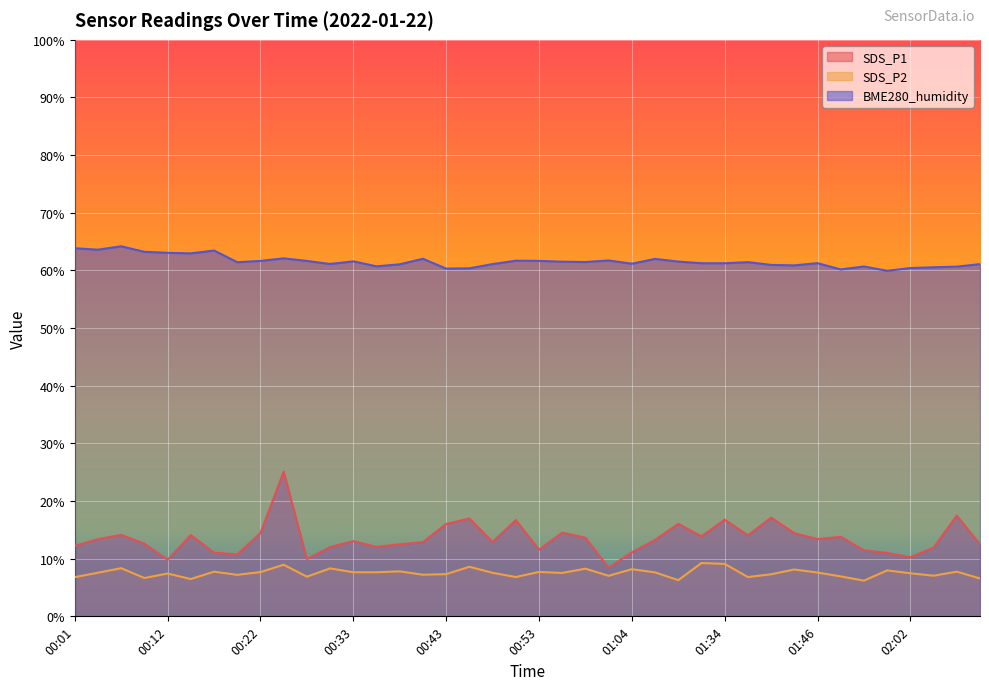

How many categories are shown in the chart?

40